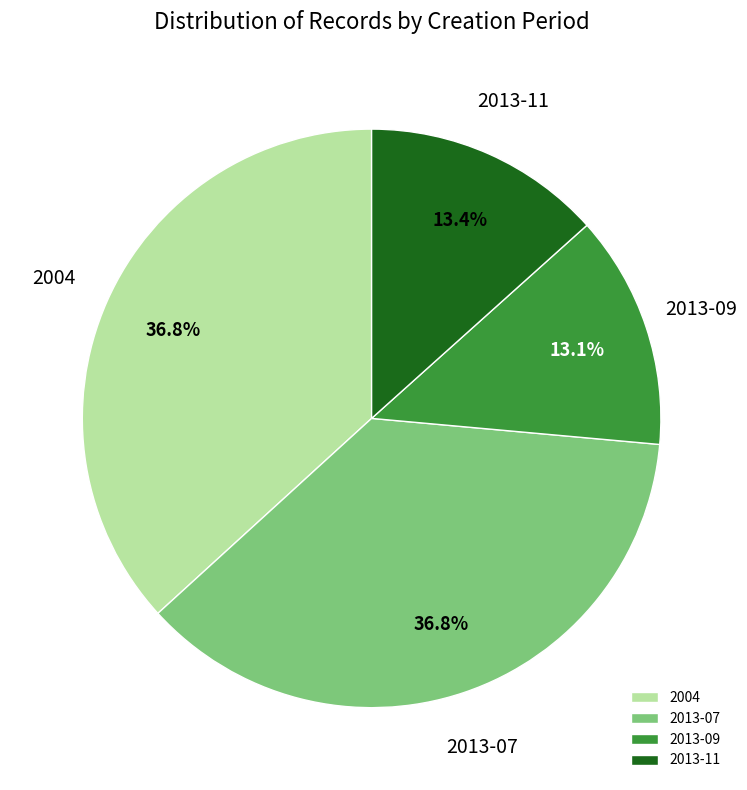

Does 2004 represent more than half of the total?

No